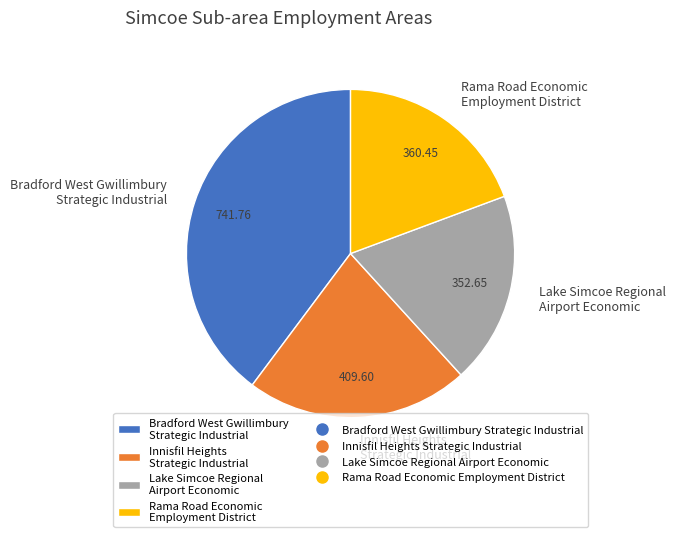

Is there any slice that represents more than half of the pie?

No